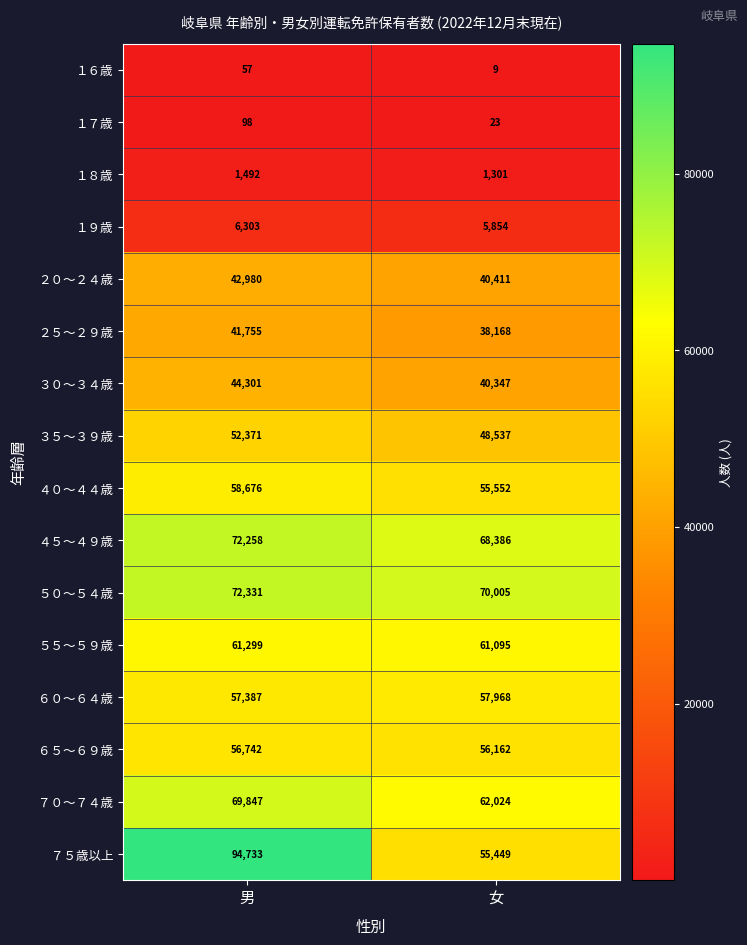

What is the spread (max minus min) of values at 女?

69996